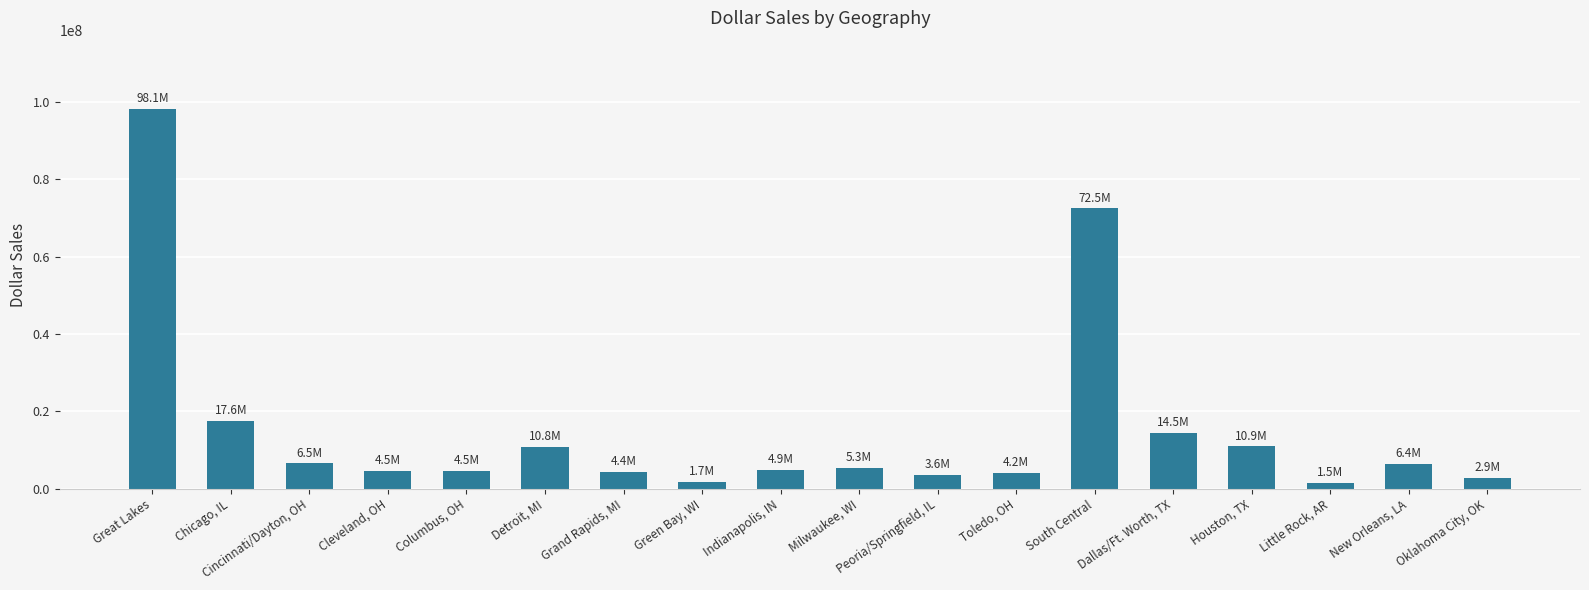

Count the number of categories in the chart.

18